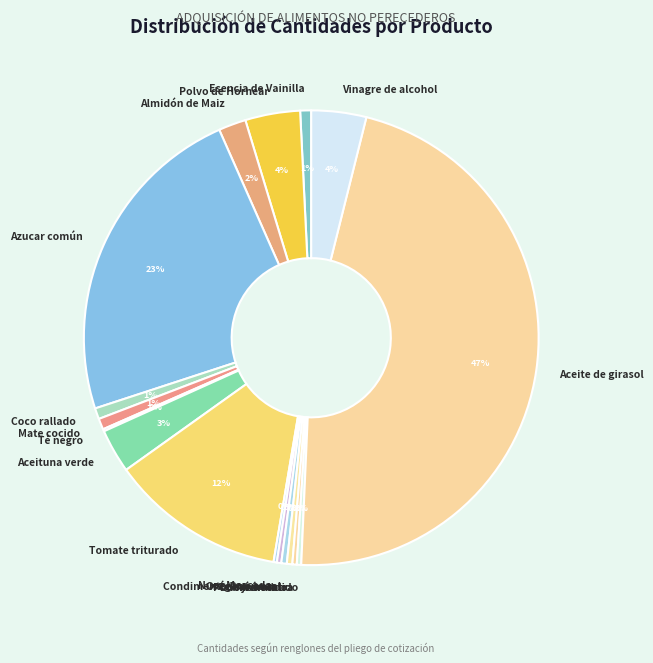

Is there any slice that represents more than half of the pie?

No